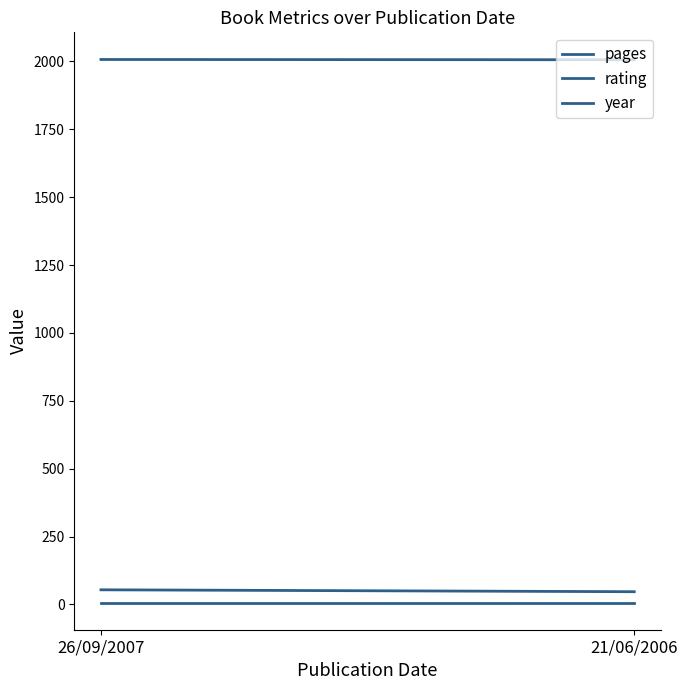

List the labels in order of year value, largest first.

26/09/2007, 21/06/2006